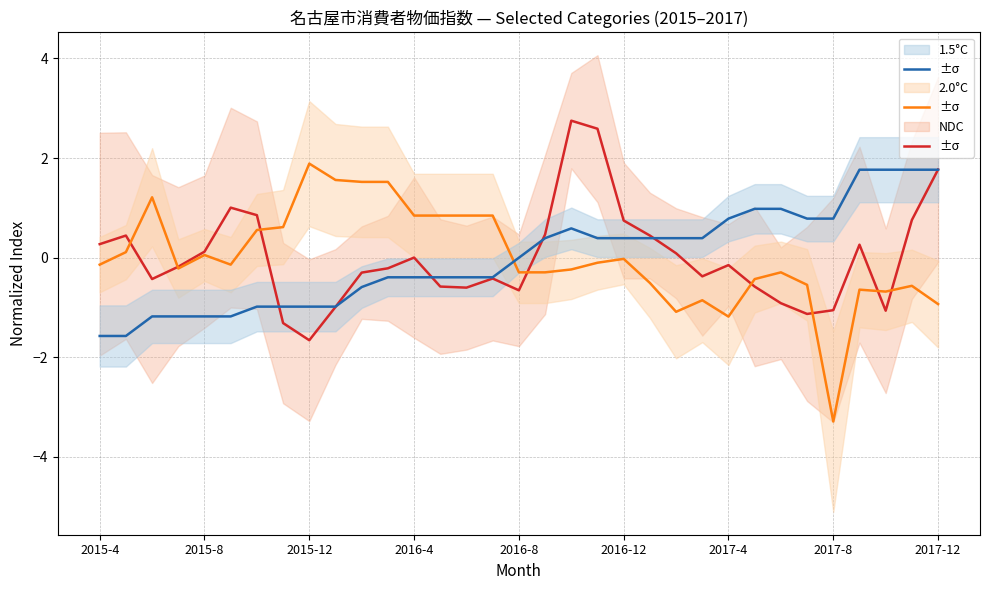

Which has a higher value, 30 or 27?

30